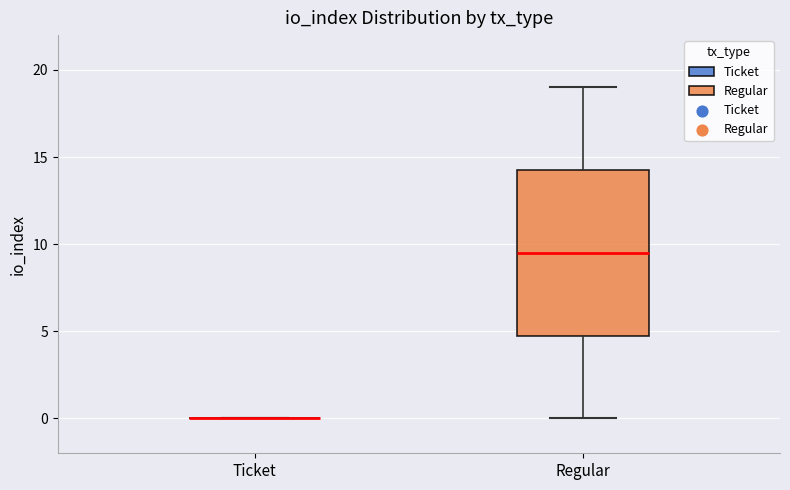

Comparing the boxes themselves (not the whiskers), which one is the tallest?

Regular